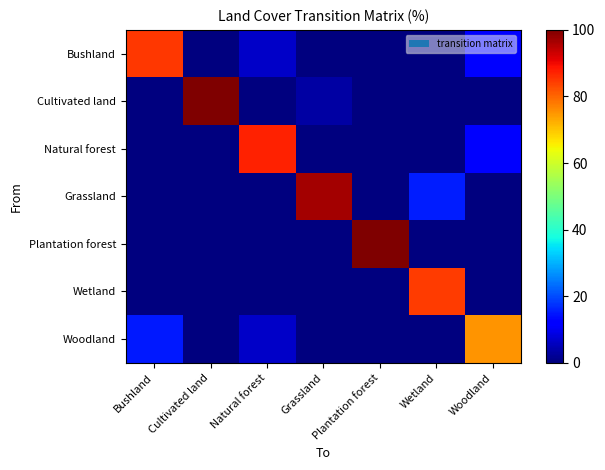

At how many categories does at least one series exceed 40?

7